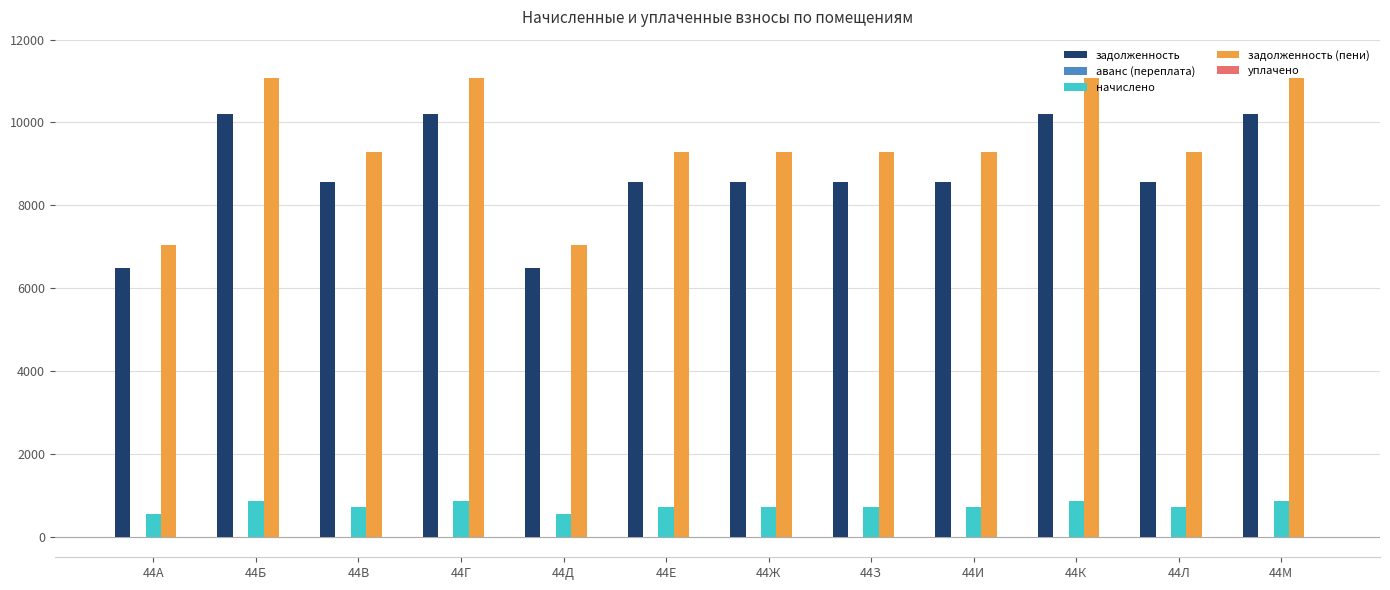

Does the chart contain any negative values?

No